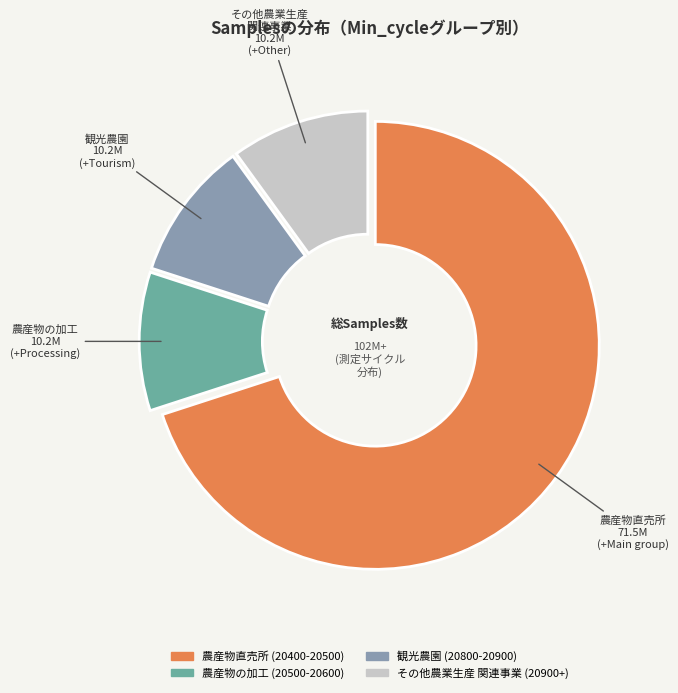

Is there a majority slice in this chart?

Yes